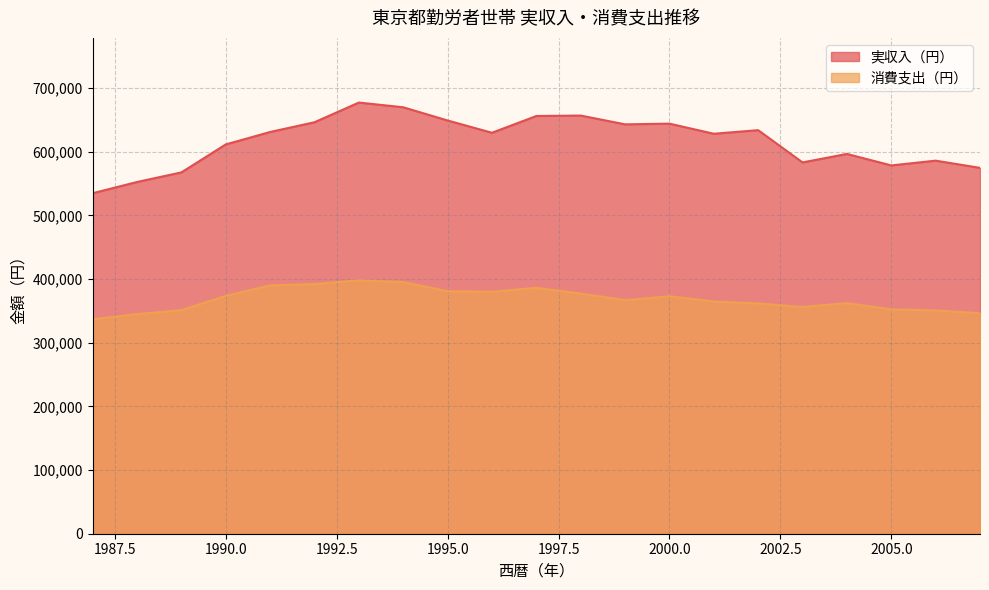

What is the spread (max minus min) of values at 1990.0?

237858